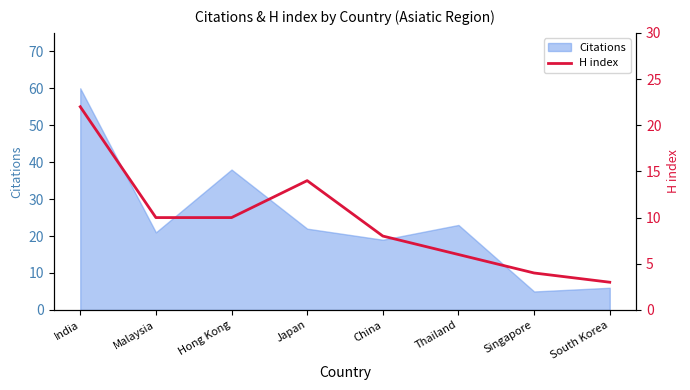

What is the difference between the maximum and minimum values?

19